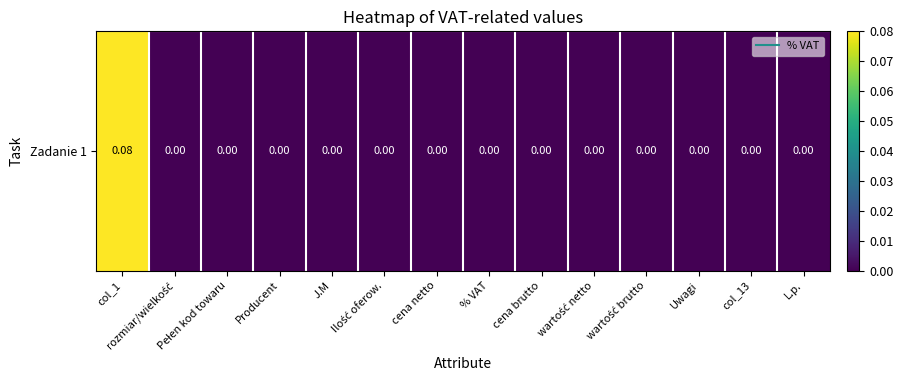

How many values exceed 0?

1